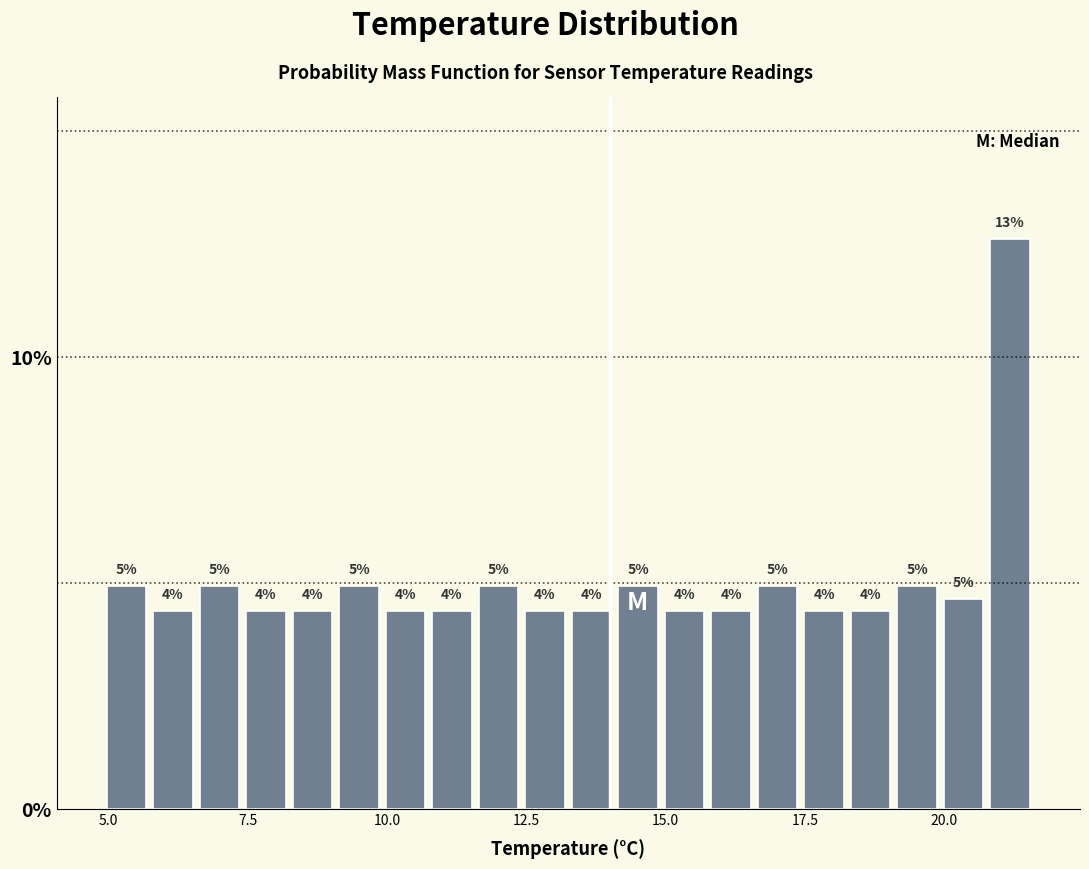

Read against the x-axis, roughly where is the centre of the tallest bar?

21.0